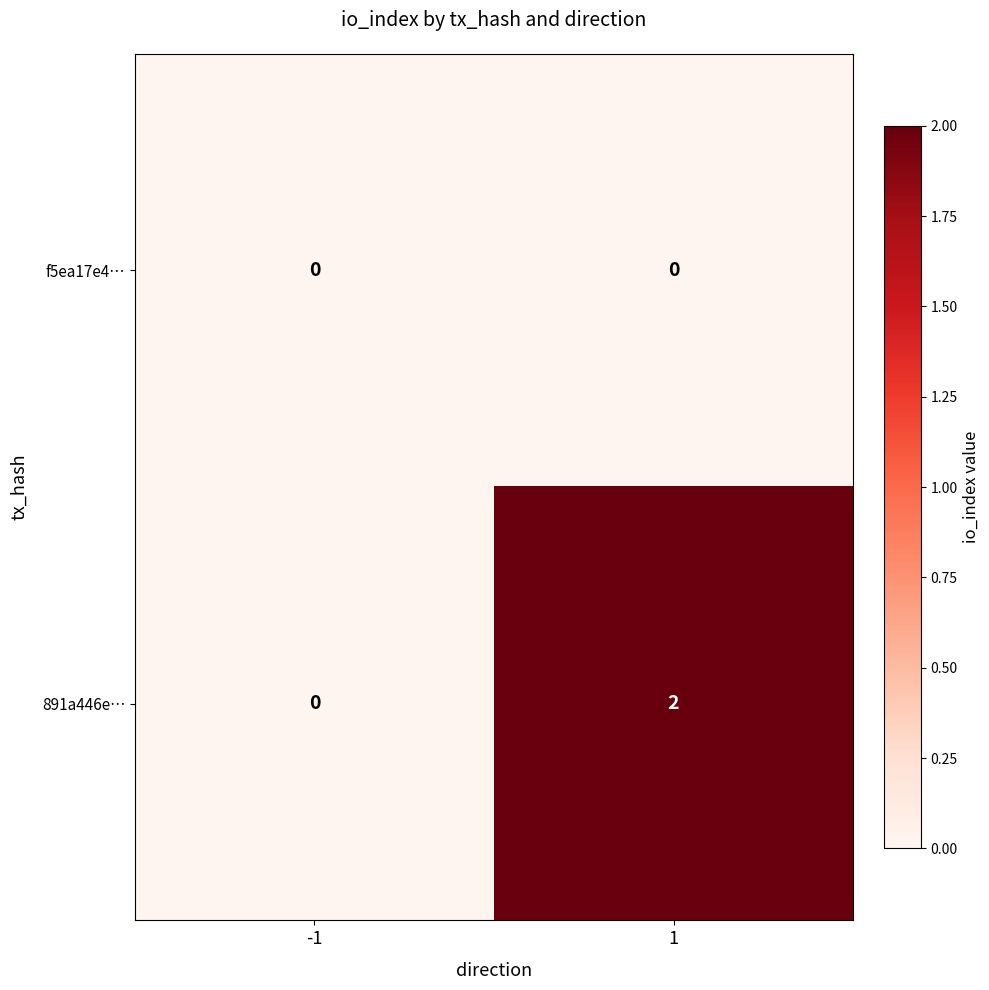

At which category is the sum across all series the highest?

1